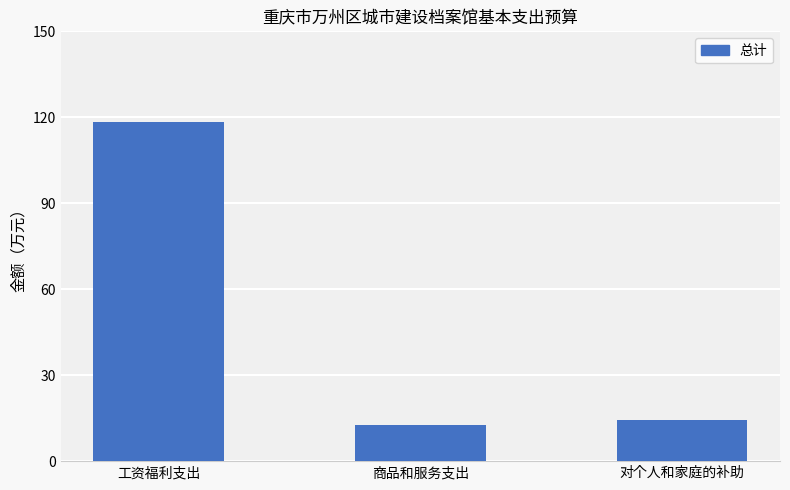

What is the label of the 3rd bar from the right?

工资福利支出